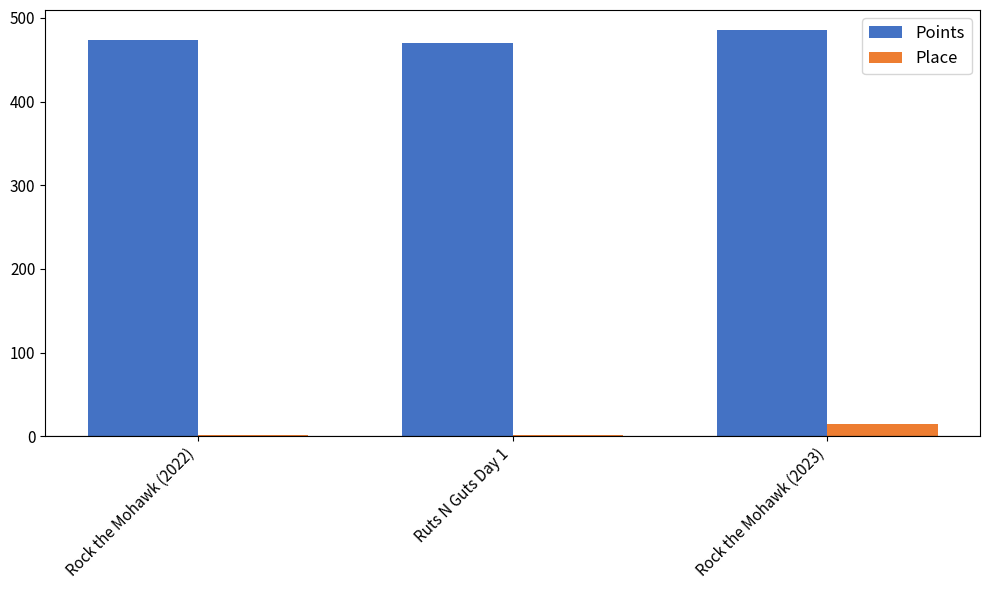

The Points series shows 740.2 at Rock the Mohawk (2023). True or false?

False